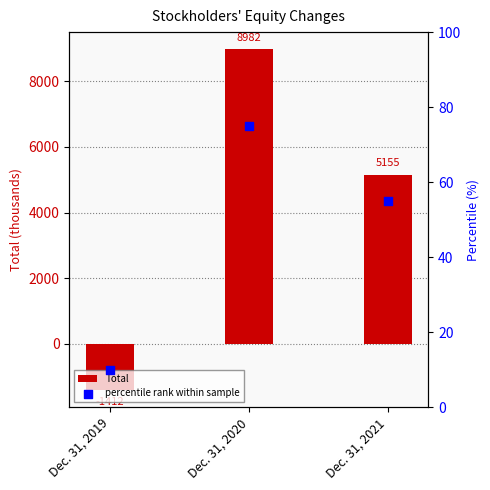

Which series reaches the minimum Y coordinate?

Total